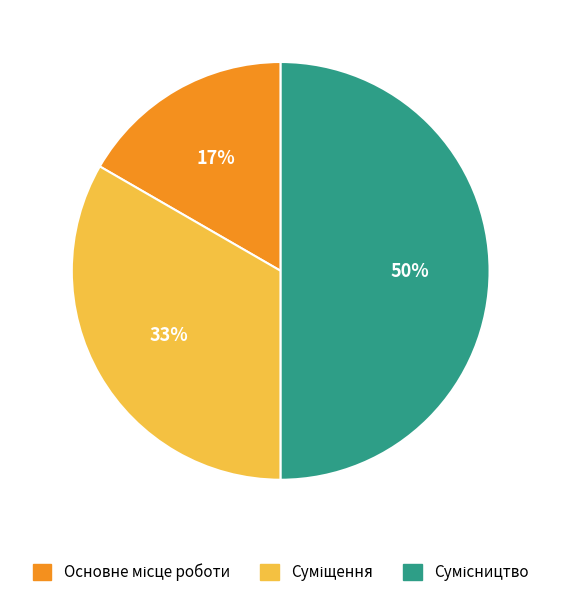

Count the number of slices in the pie.

3